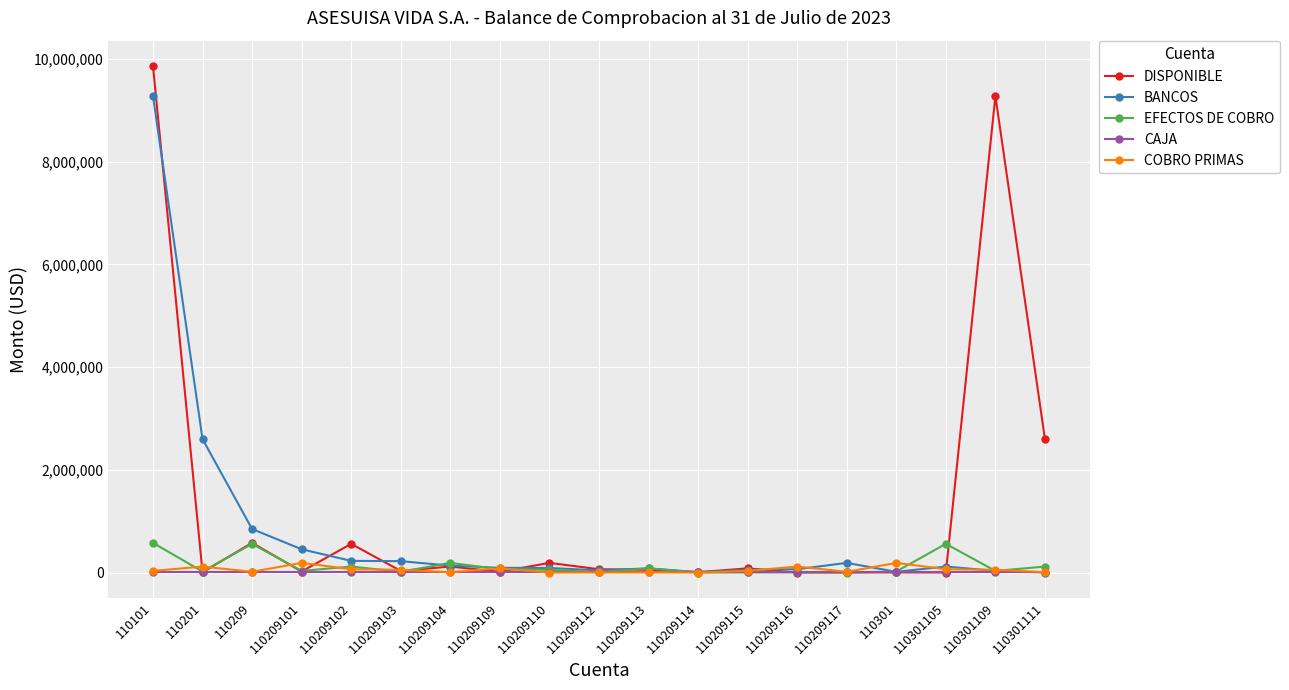

What is the maximum value shown in the chart?

9863065.4